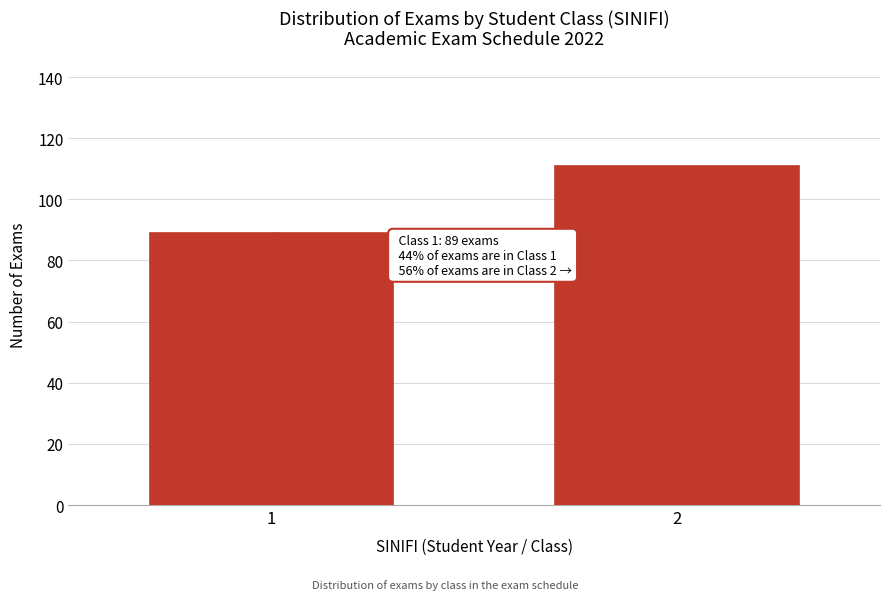

Reading right to left, transcribe all the data shown in this chart.

111	89